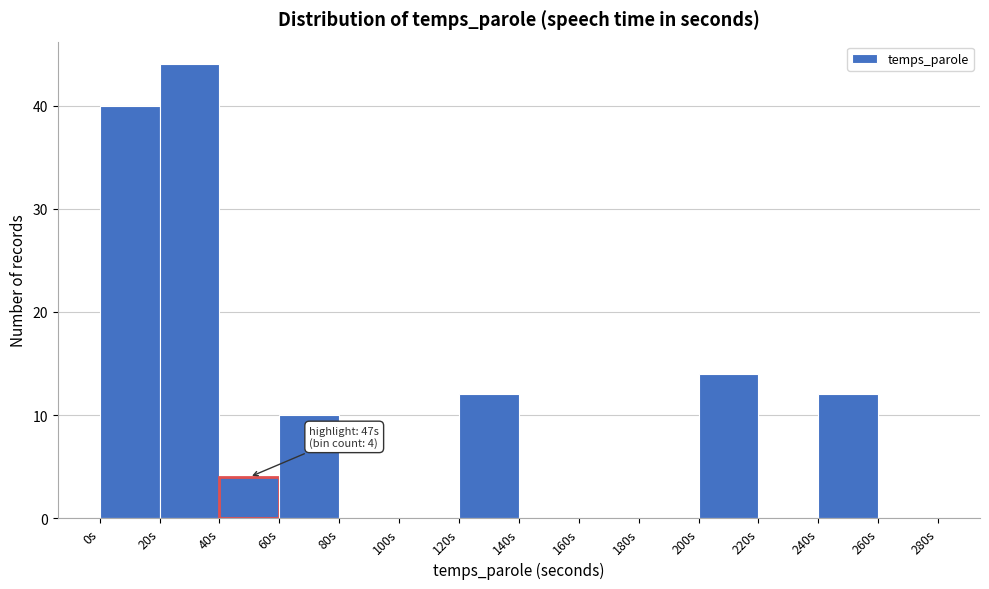

Which range on the x-axis has the tallest bar?

20 to 40